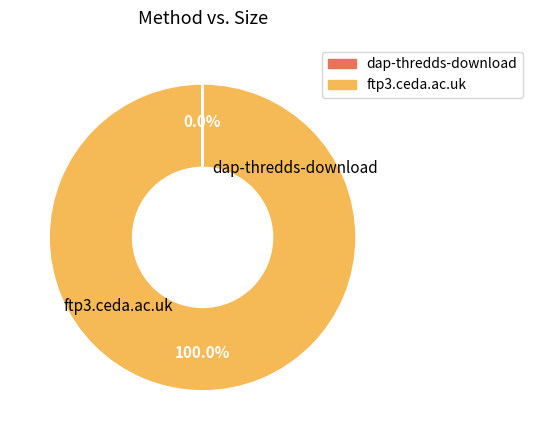

How many segments does this pie chart have?

2